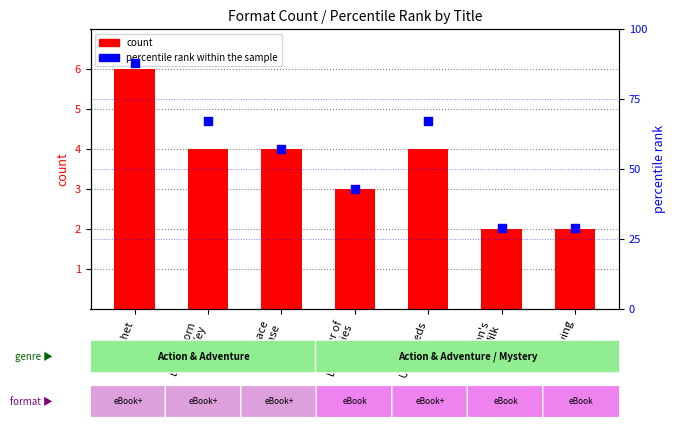

At which category is the sum across all series the highest?

Hatchet